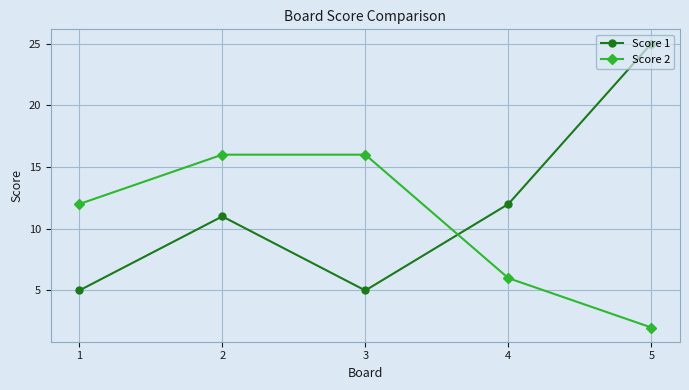

True or false: Score 2 has a value of 7 at 3.

False